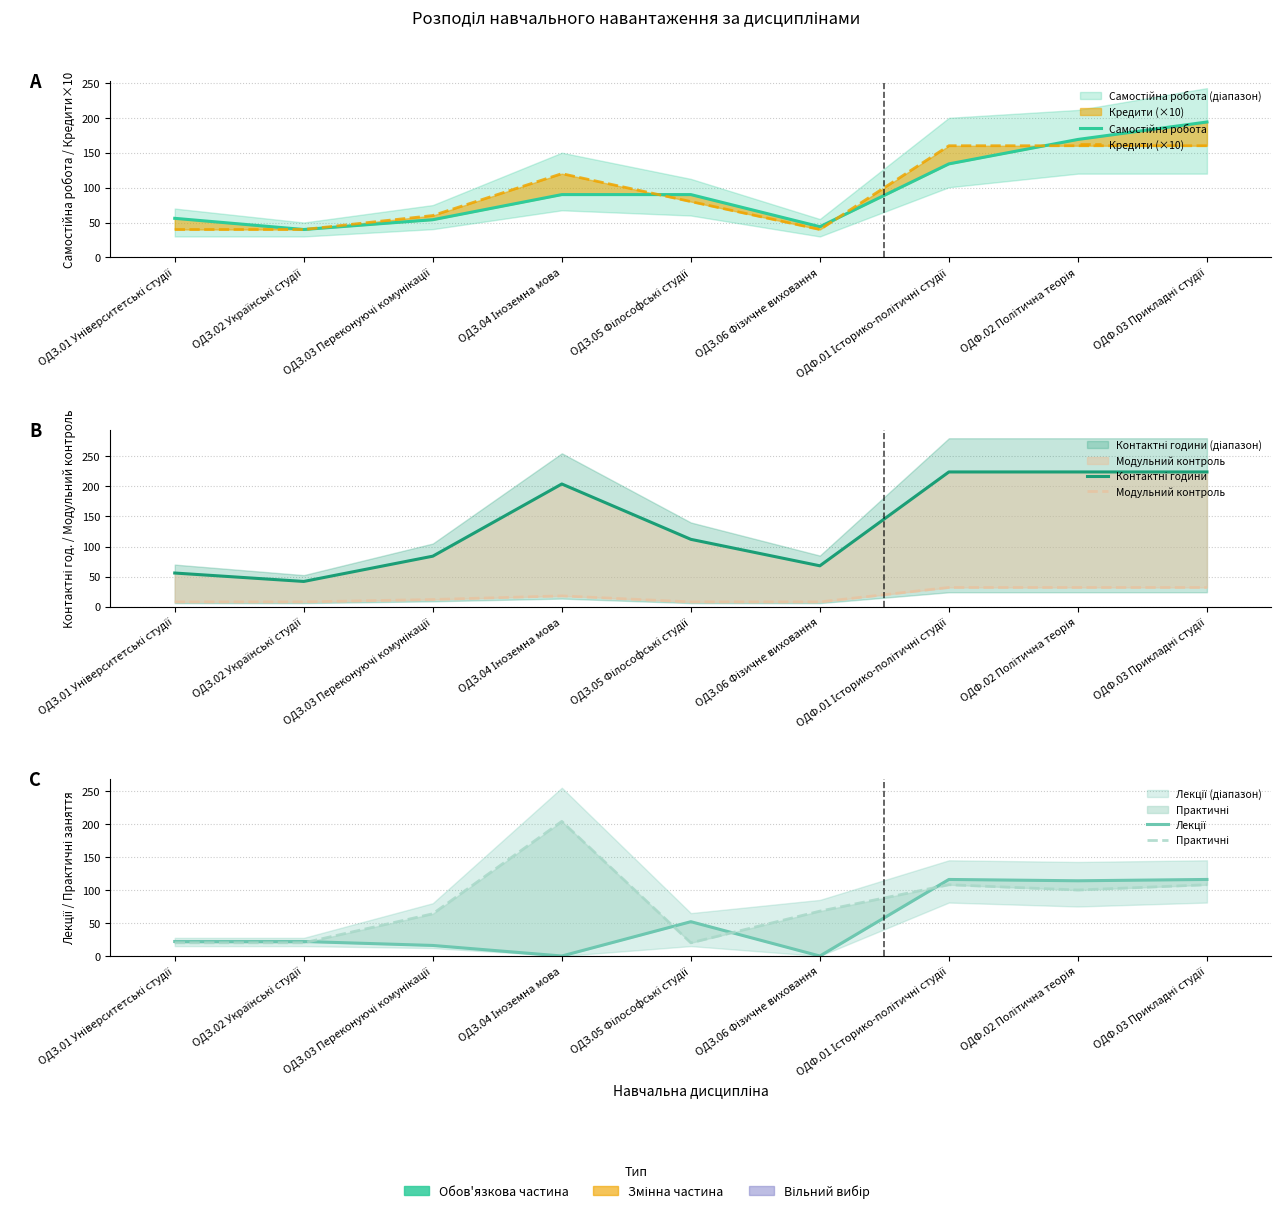

List the series in order of their peak value, lowest first.

Модульний контроль, Лекції, Кредити (×10), Самостійна робота, Практичні, Контактні години